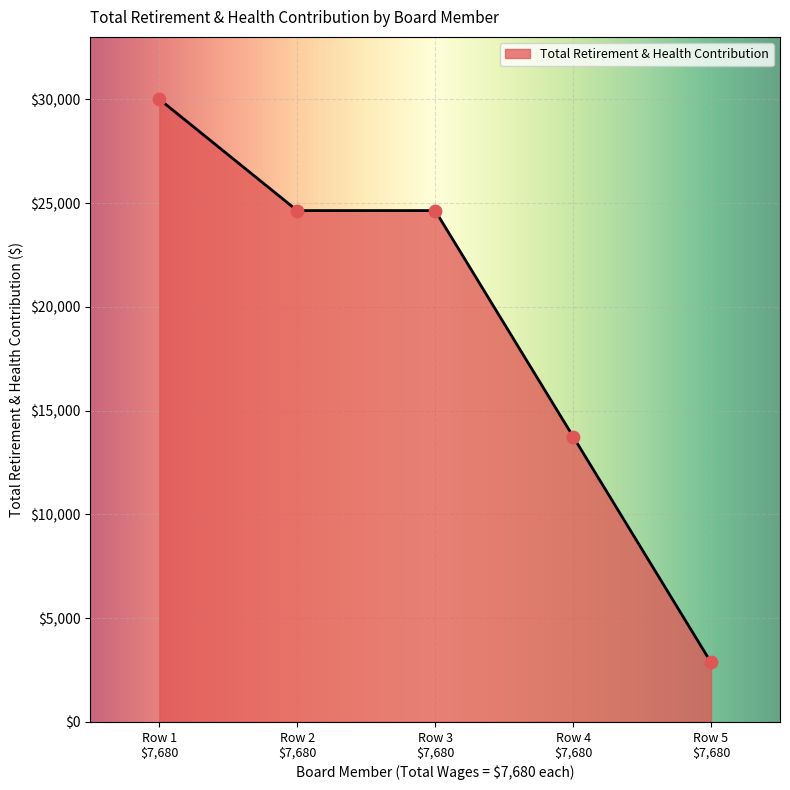

What is the smallest value displayed?

2862